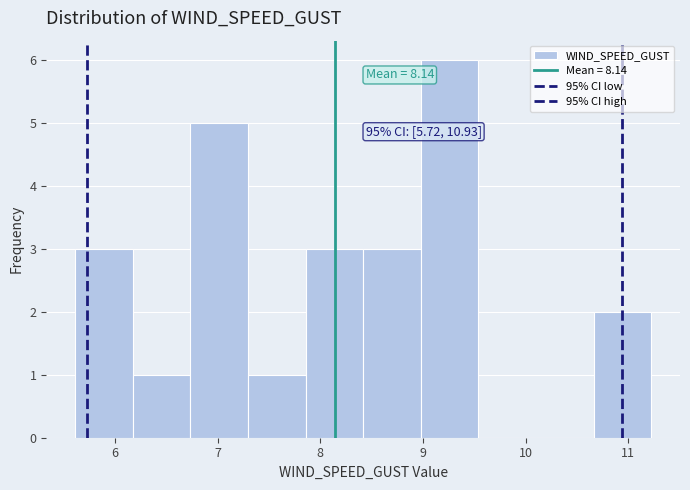

Which range on the x-axis has the tallest bar?

9.0 to 9.5